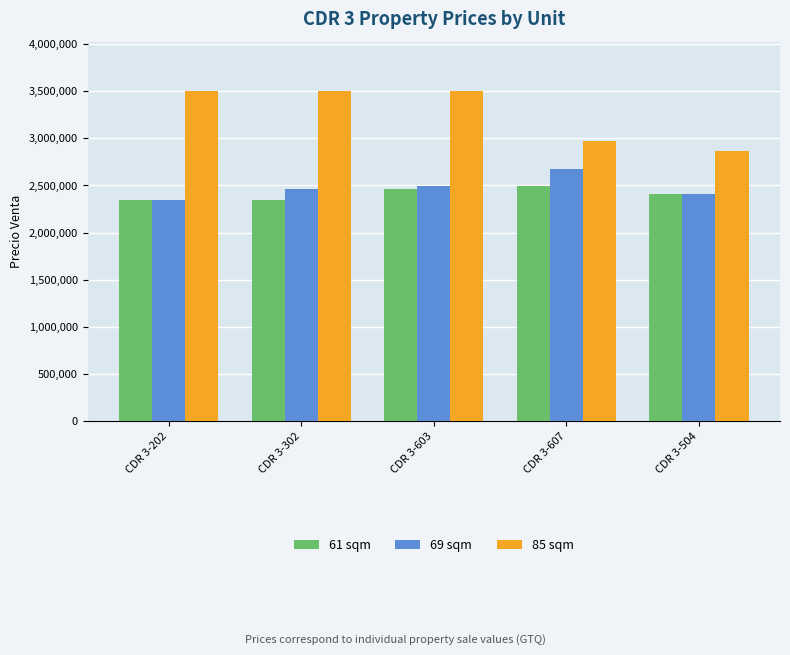

Rank the series by their maximum value, from lowest to highest.

61 sqm, 69 sqm, 85 sqm